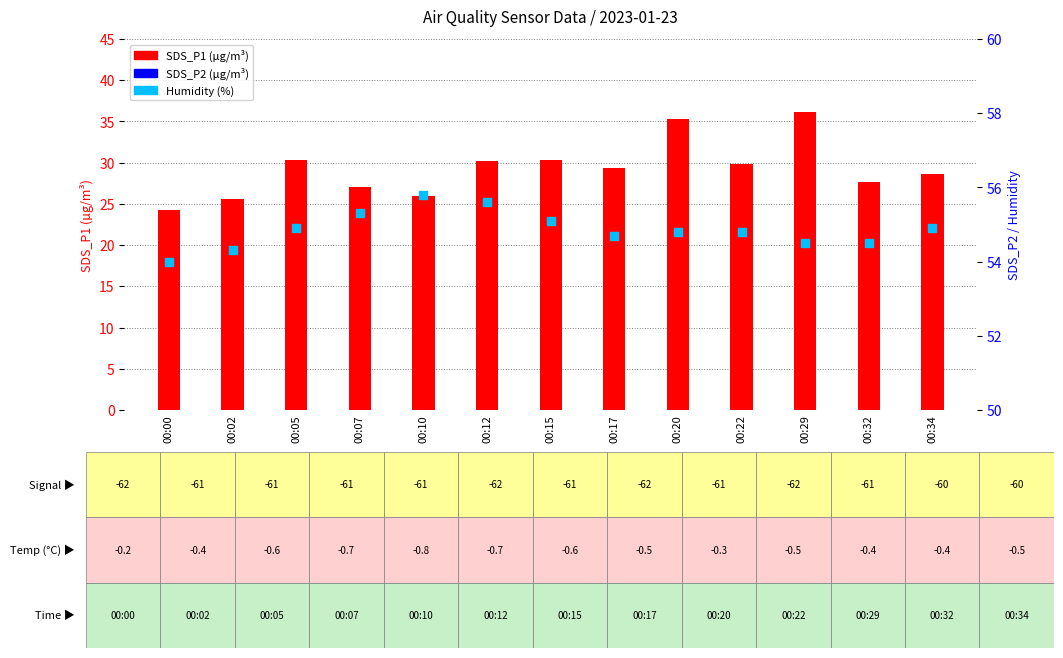

Which series has the widest spread of Y values?

SDS_P1